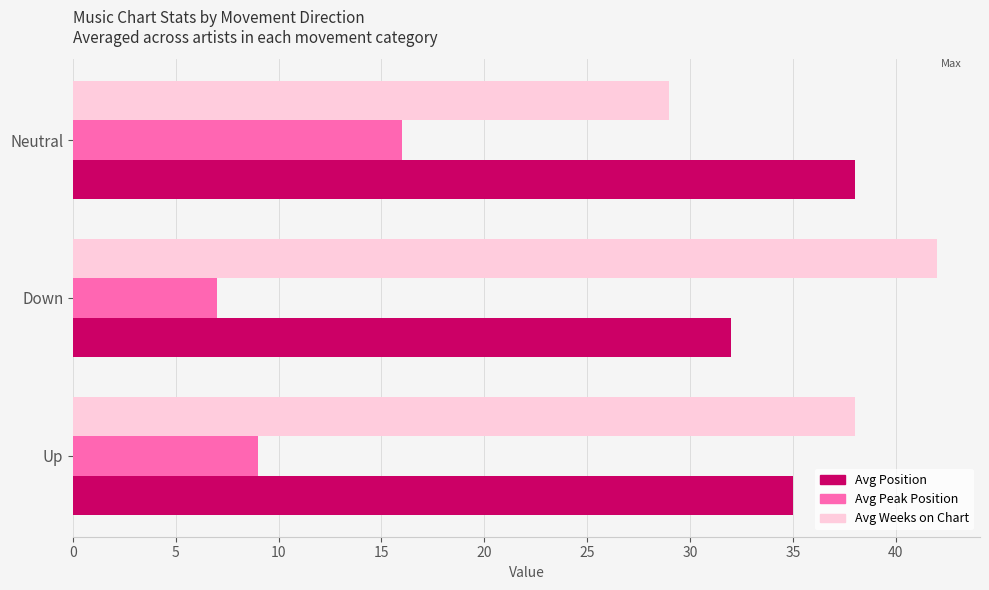

What is the difference between the maximum and minimum values in the Avg Position series?

6